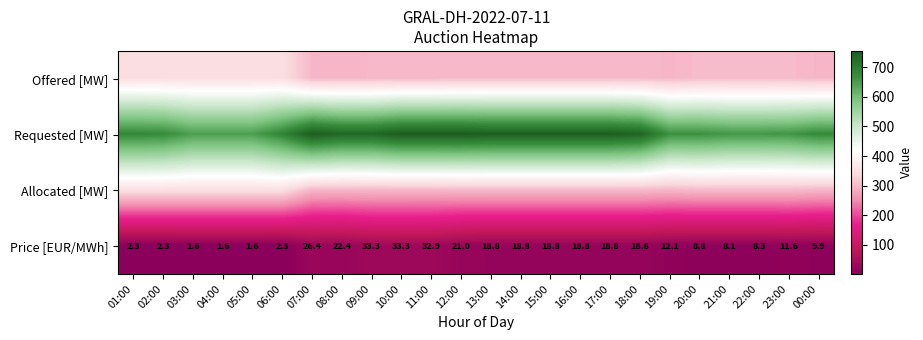

True or false: Price [EUR/MWh] has a value of 18.0 at 19:00.

False